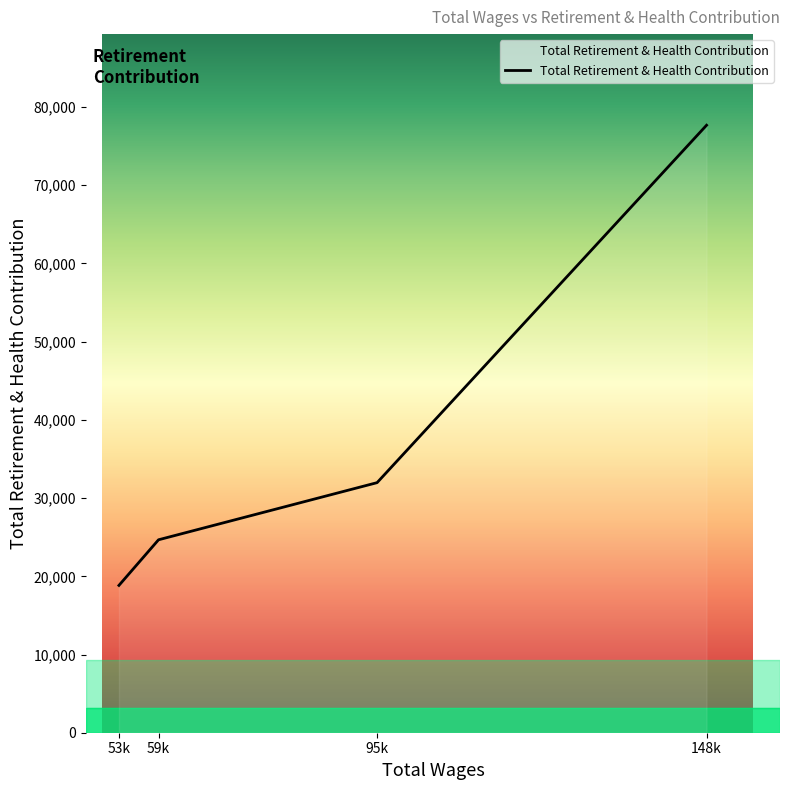

Is it true that the value at 148k is 22987?

False